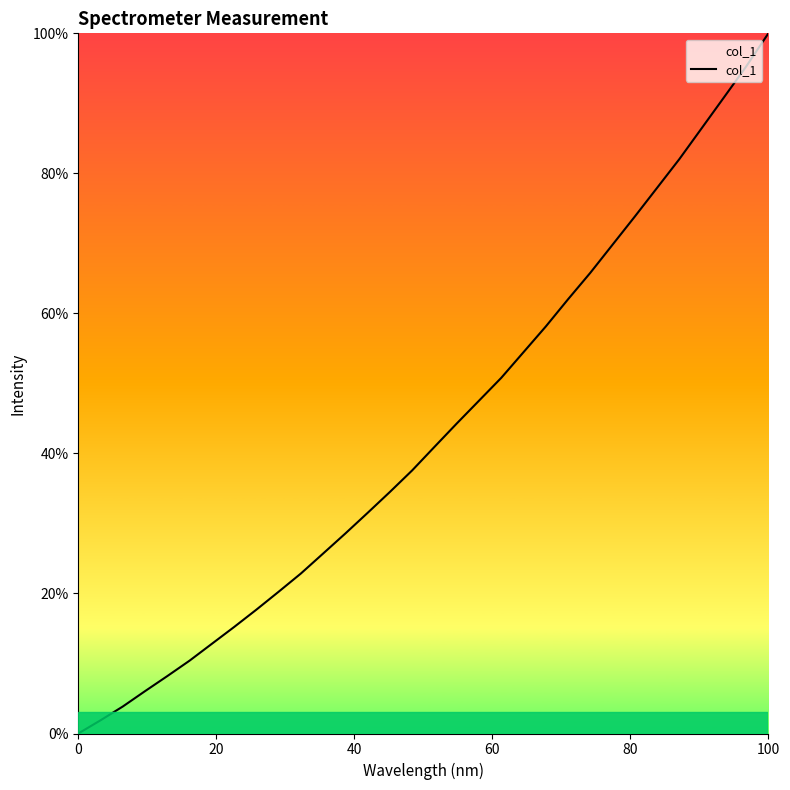

Count the number of values greater than 40.

16